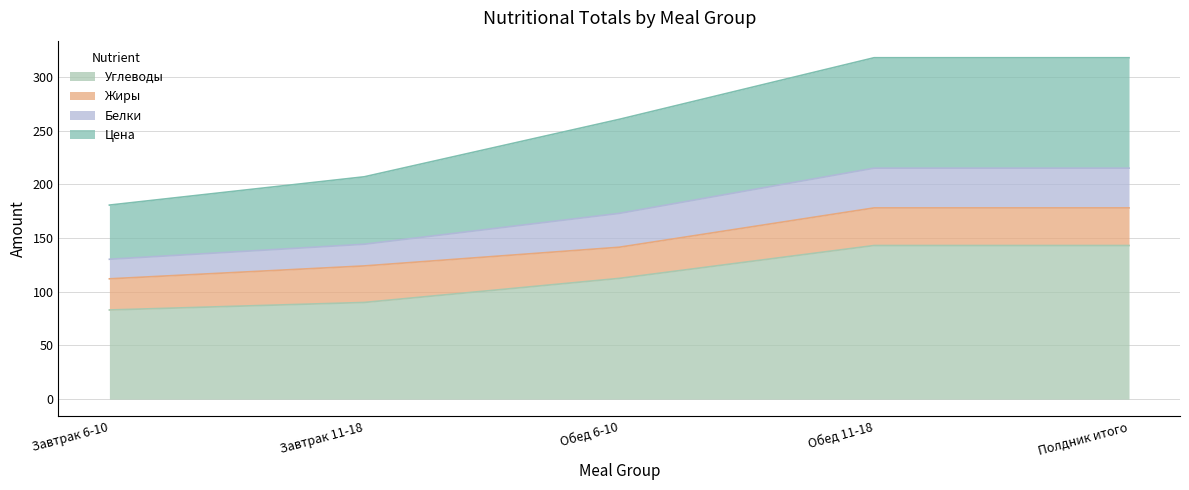

What is the total value across all series at Обед 11-18?

317.8